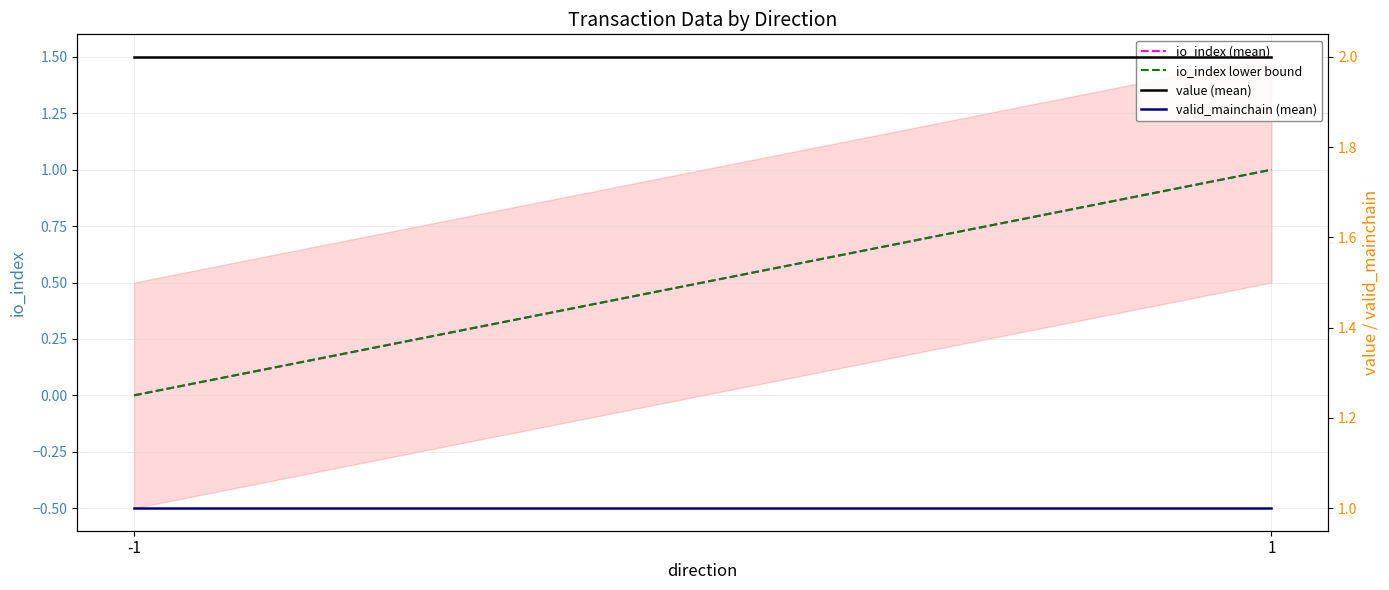

How many series are shown in this chart?

4